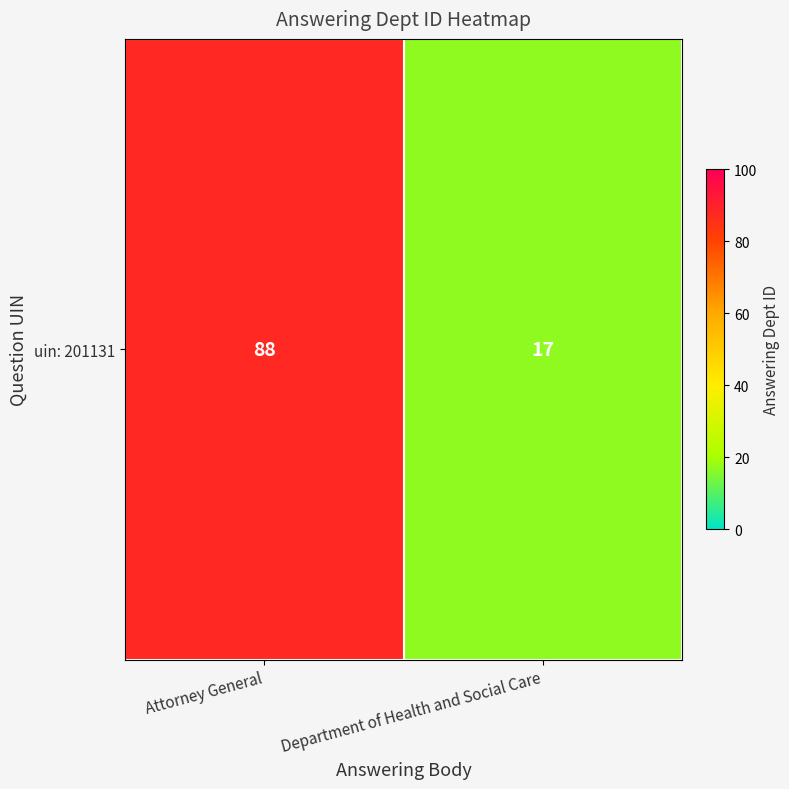

List the labels in order of value, smallest first.

Department of Health and Social Care, Attorney General